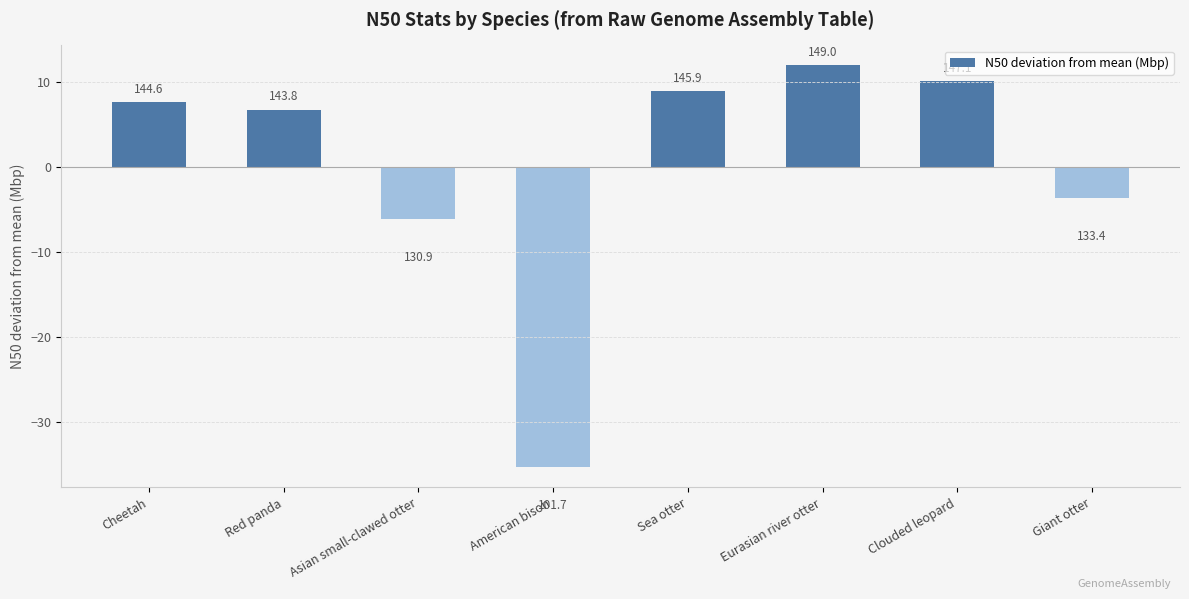

What is the label of the 4th bar from the right?

Sea otter